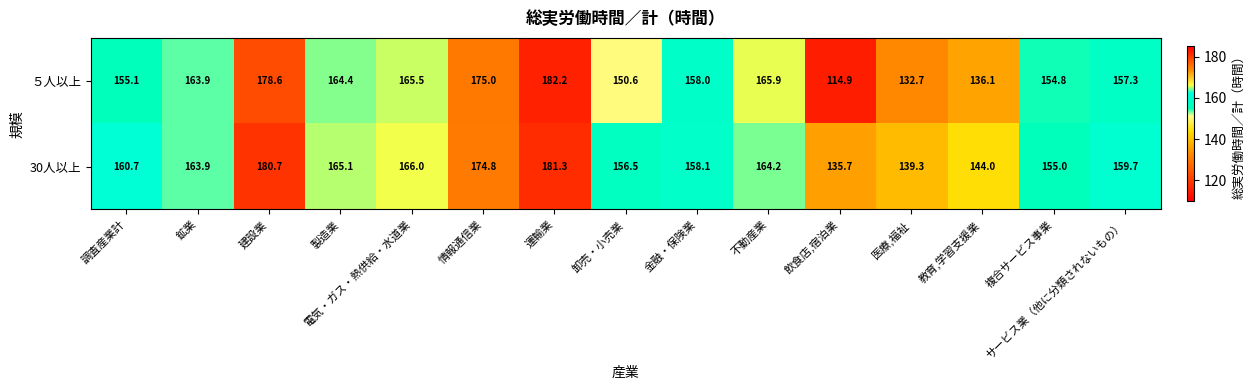

Which category has the highest value across all series?

運輸業